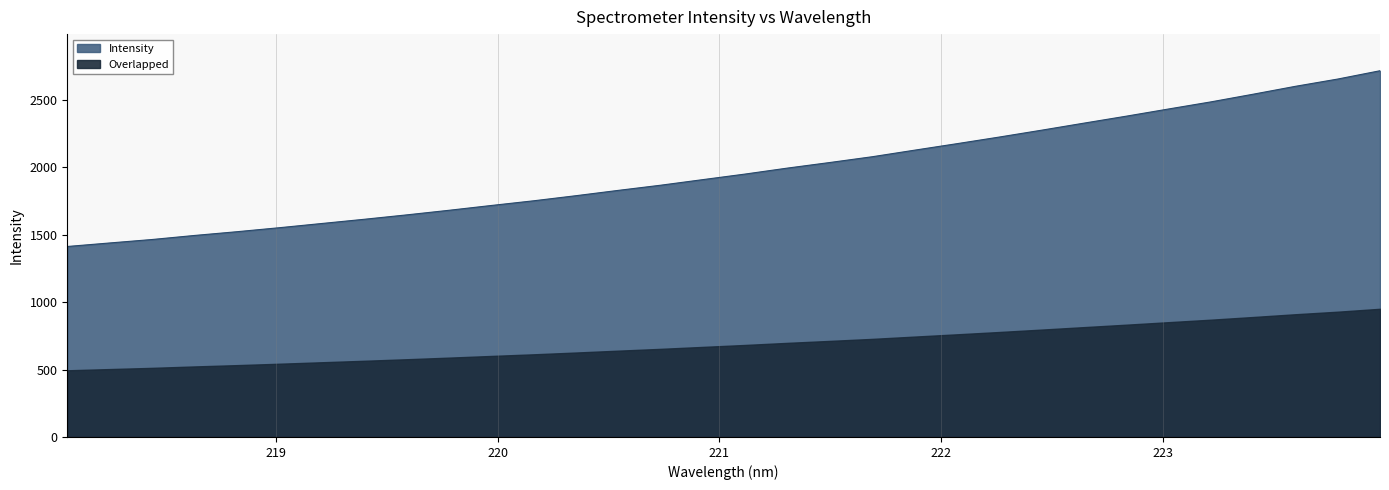

List the labels in order of value, largest first.

223.9802, 223.7895, 223.5987, 223.408, 223.2172, 223.0264, 222.8355, 222.6447, 222.4538, 222.263, 222.0721, 221.8812, 221.6902, 221.4993, 221.3083, 221.1174, 220.9264, 220.7354, 220.5444, 220.3533, 220.1623, 219.9712, 219.7801, 219.589, 219.3979, 219.2067, 219.0156, 218.8244, 218.6332, 218.442, 218.2508, 218.0596